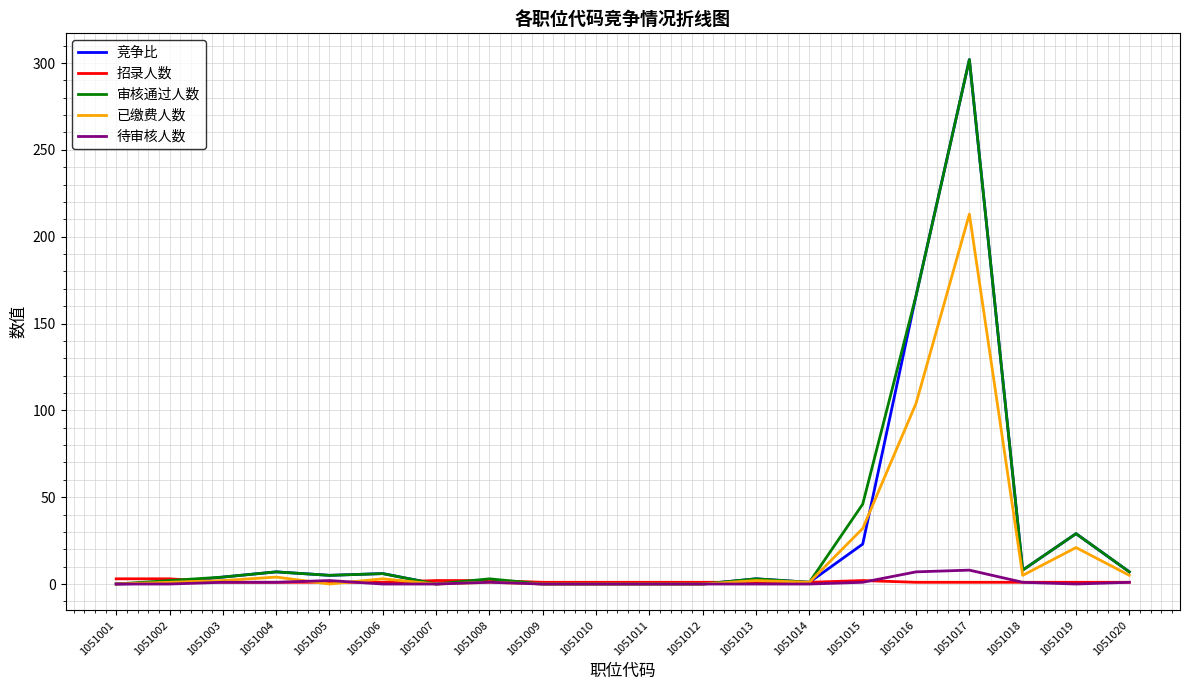

True or false: 审核通过人数 has a value of 3.0 at 1051008.

True